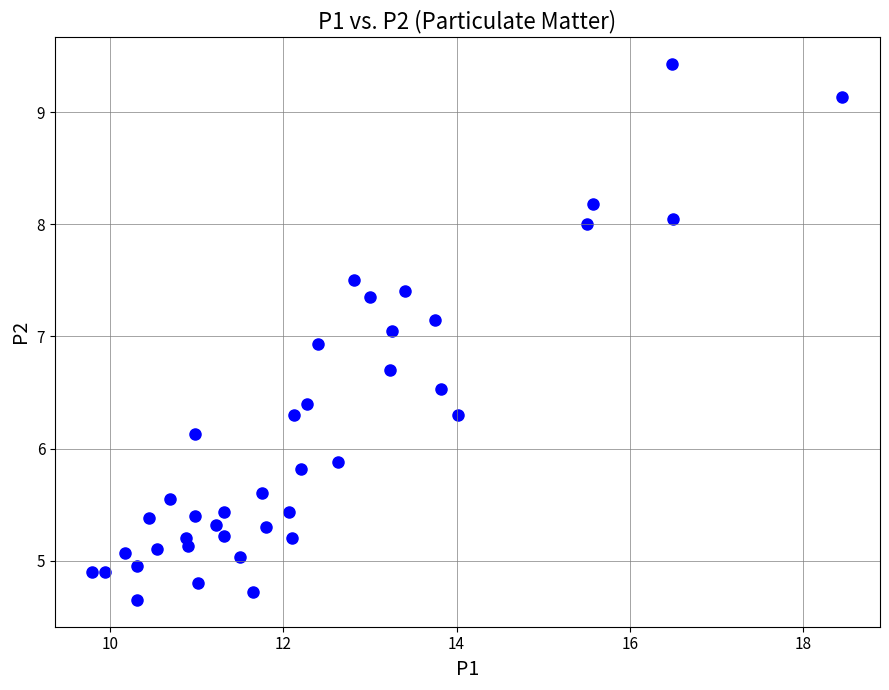

What is the range of X values (max minus min)?

8.6